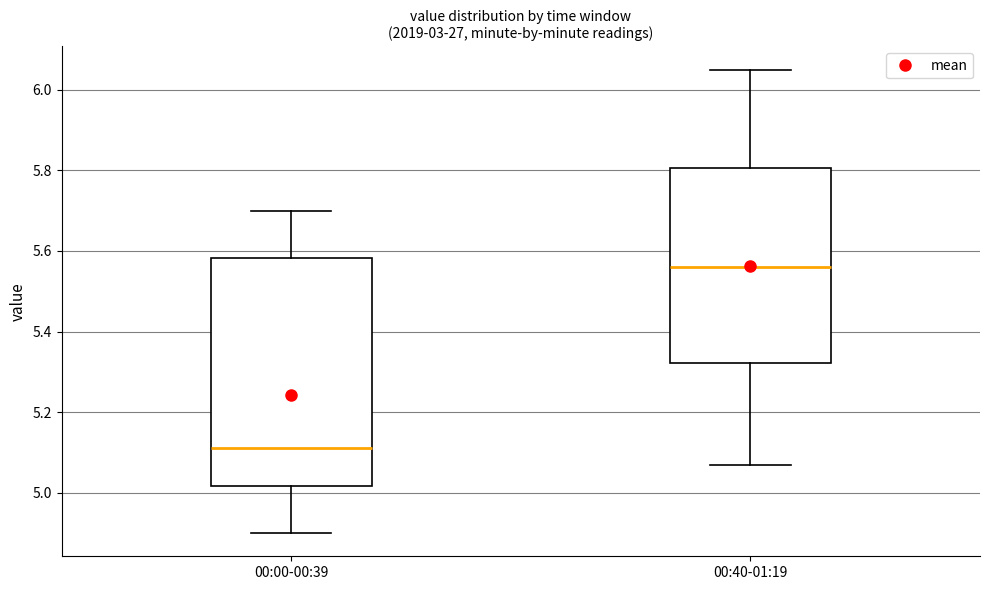

Where does the median line of the box for 00:00-00:39 sit on the y-axis? The values are not printed on the chart, so give them approximately, as read against the axis.

5.12